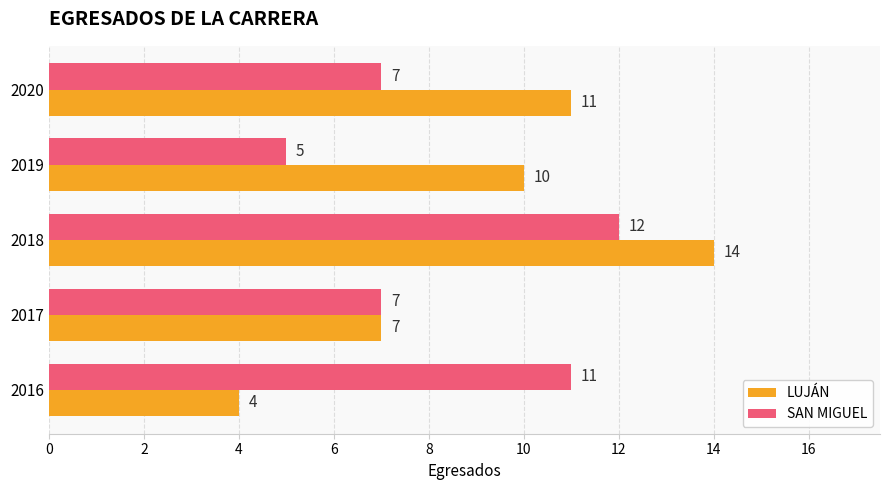

Which series has the largest range (max minus min)?

LUJÁN